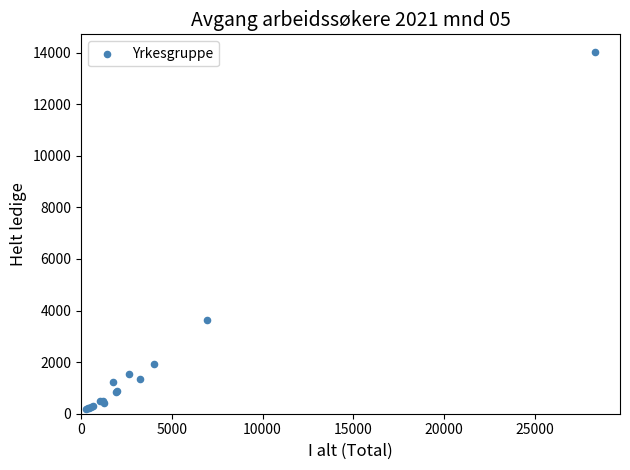

What Y value in the scatter plot is closest to 7094?

3625